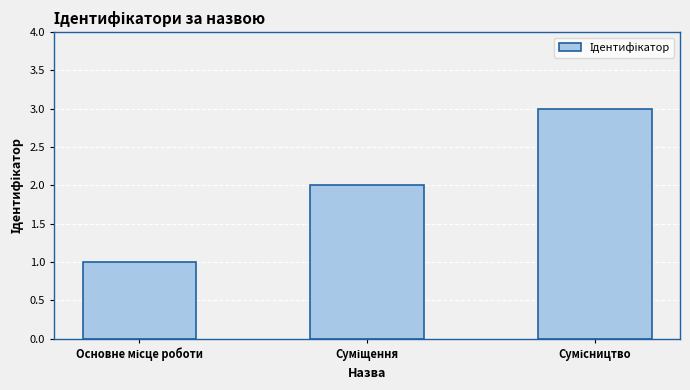

What is the greatest value displayed?

3